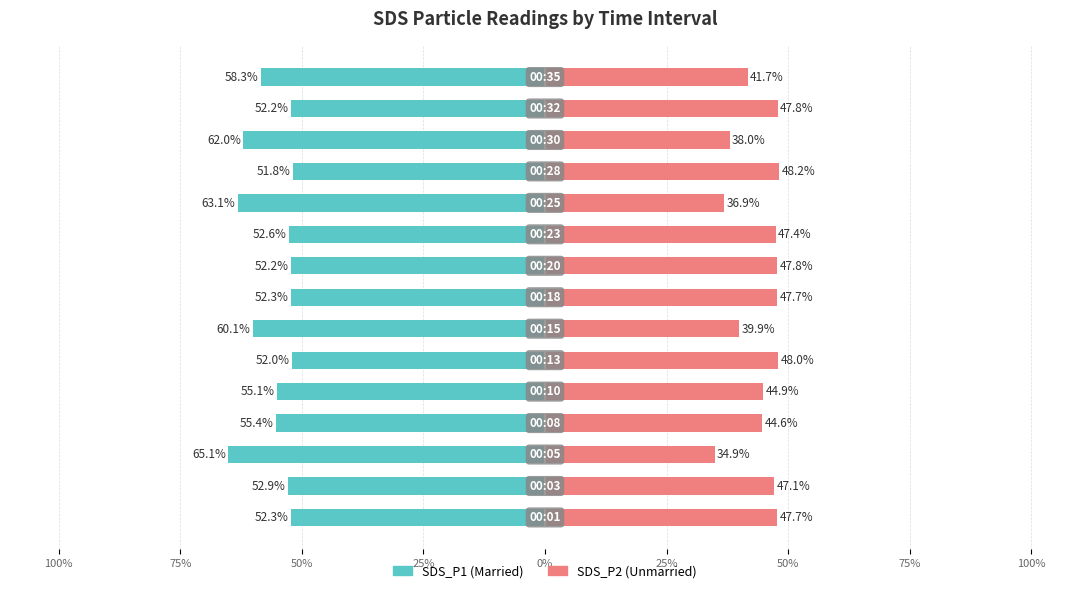

What is the difference between the SDS_P2 values at 25% and 75%?

0.9